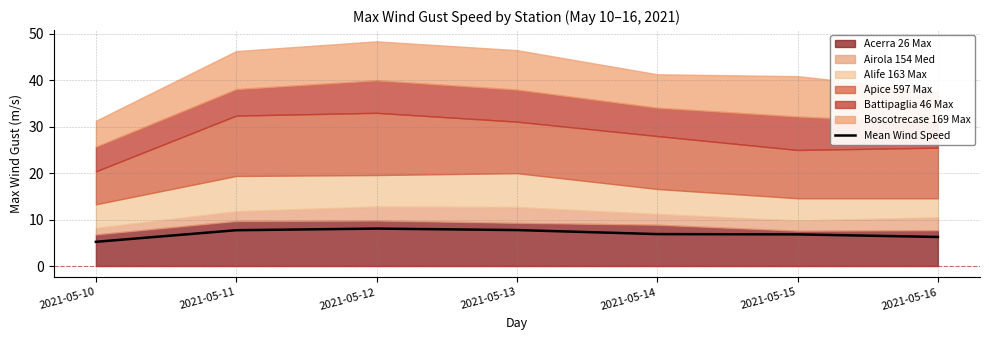

True or false: the data shows 9.1 at 2021-05-16.

False